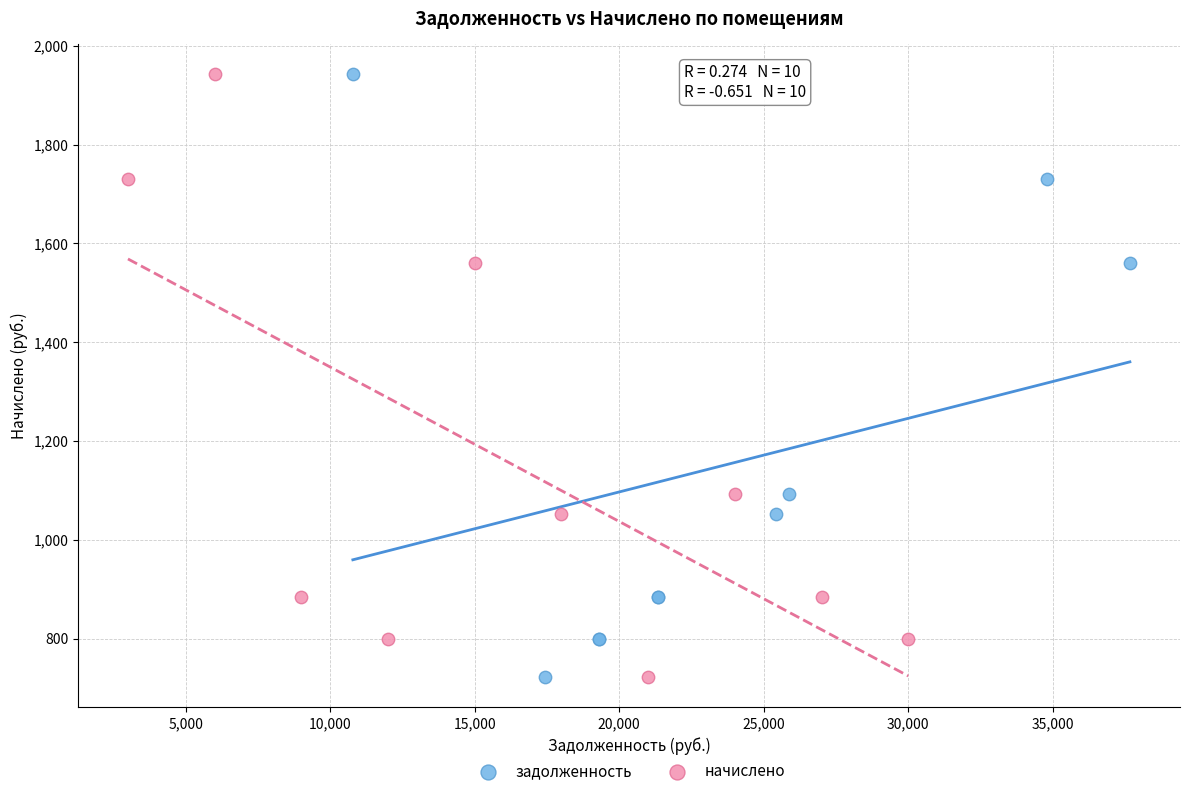

What are all the series names shown in the legend?

задолженность, начислено